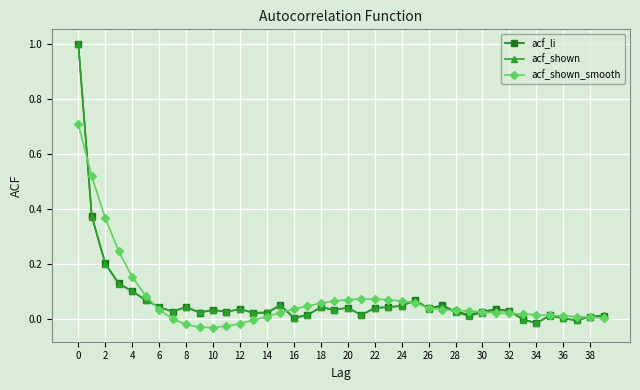

True or false: acf_li has more than 2 interior local peaks.

True